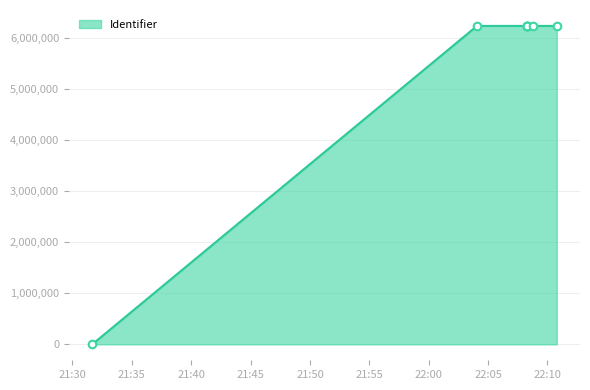

Between 2020-08-28 22:08:46 and 2020-08-28 22:08:15, which is larger?

2020-08-28 22:08:15